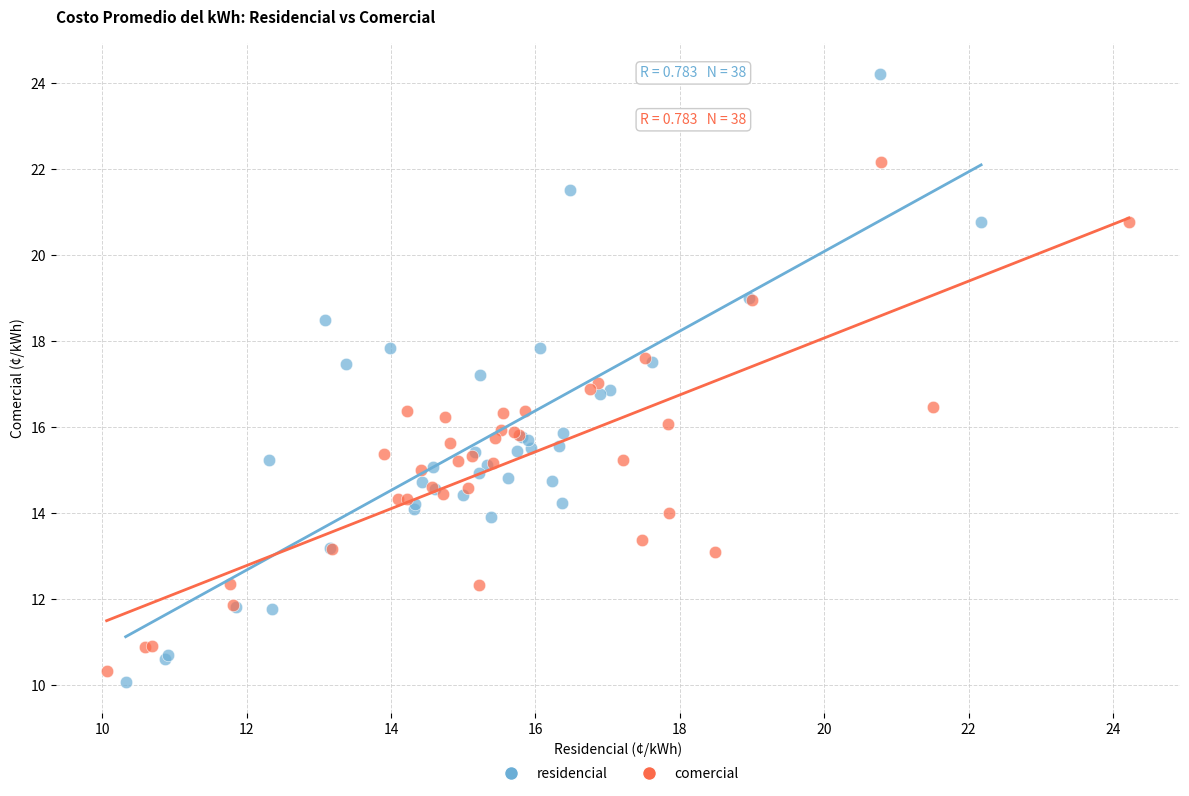

Which series has the widest spread of Y values?

residencial